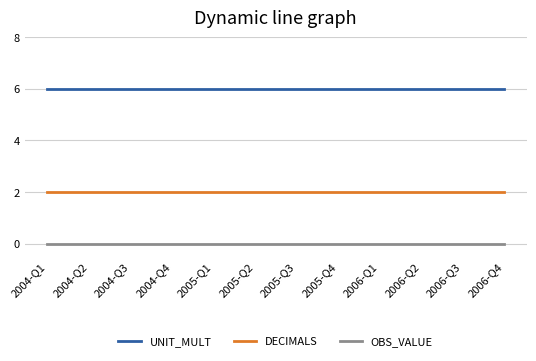

What are all the series names shown in the legend?

UNIT_MULT, DECIMALS, OBS_VALUE